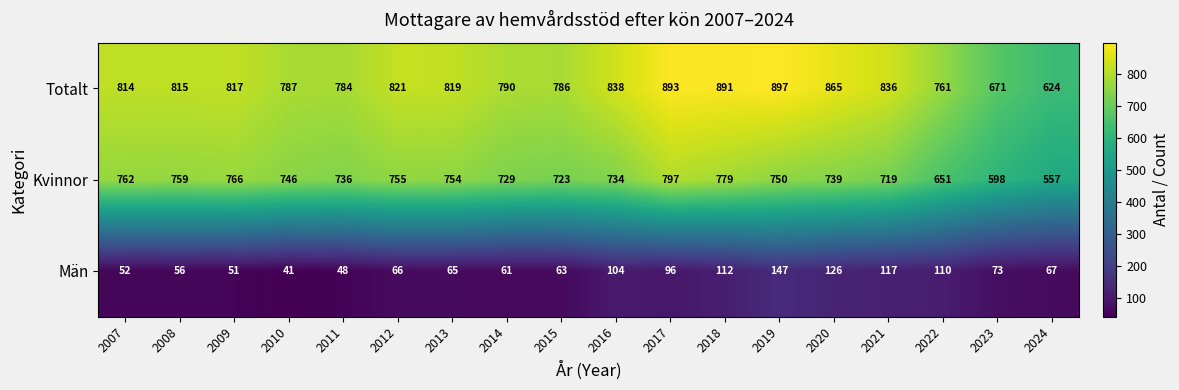

What is the total value across all series at 2014?

1580